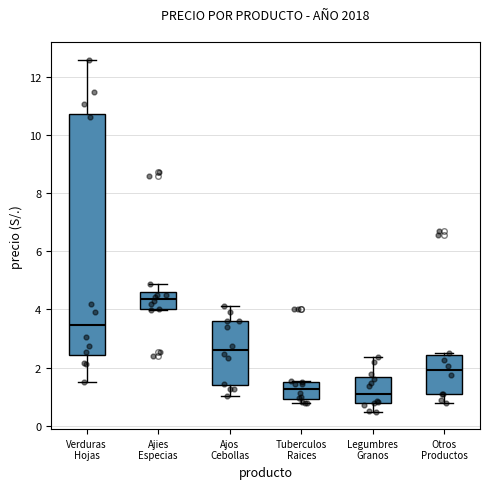

Where is the upper edge of the box for Tuberculos Raices on the y-axis? The values are not printed on the chart, so give them approximately, as read against the axis.

1.6